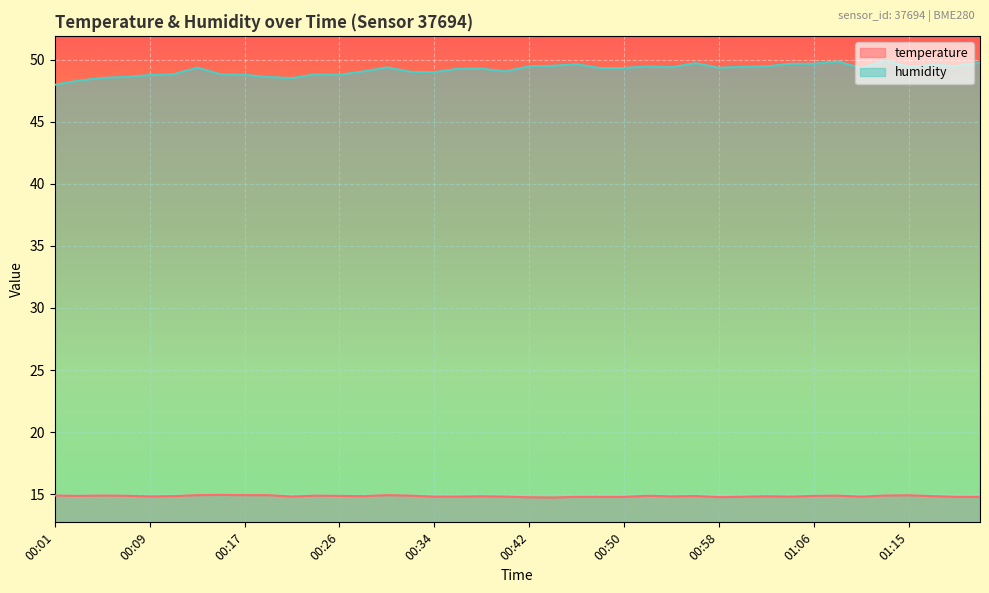

What are all the series names shown in the legend?

temperature, humidity